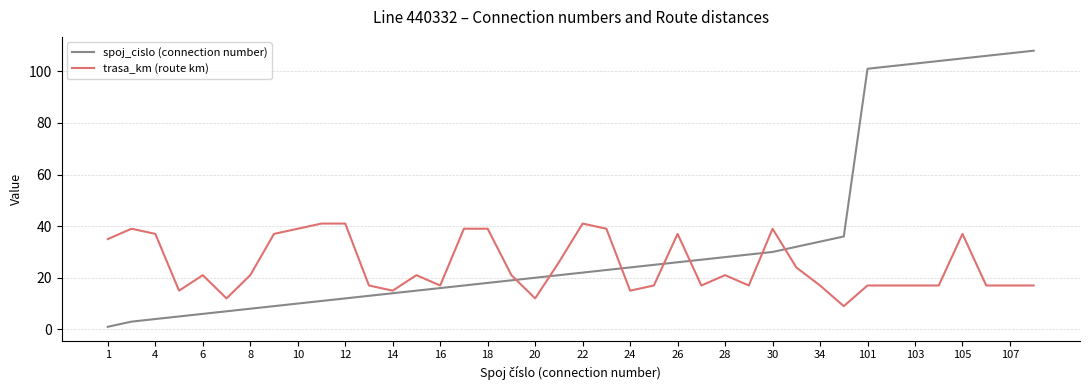

Which series has the widest spread of values?

spoj_cislo (connection number)